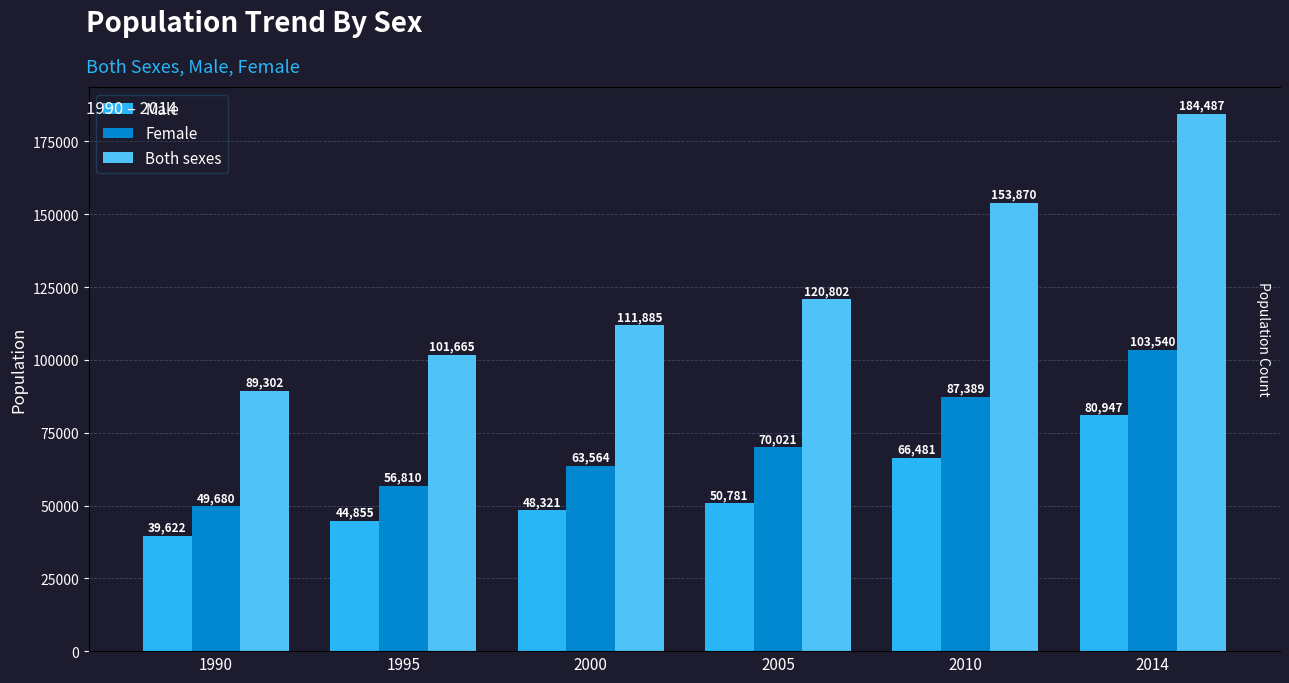

Rank the series at 2005 from highest to lowest value.

Both sexes, Female, Male